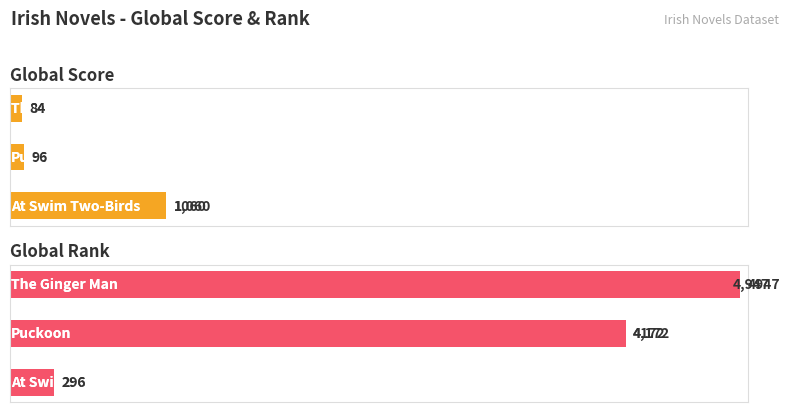

How many groups of bars are there?

3